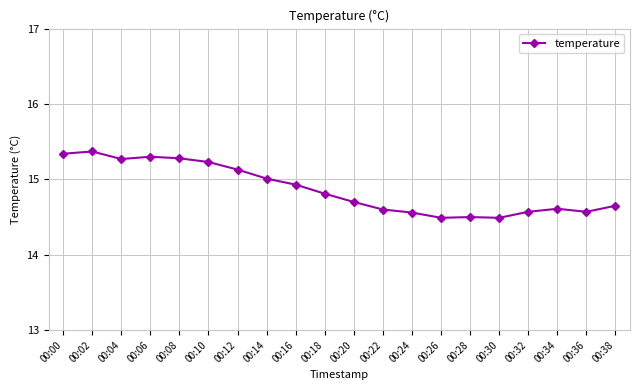

True or false: the data has more than 1 interior local peaks.

True